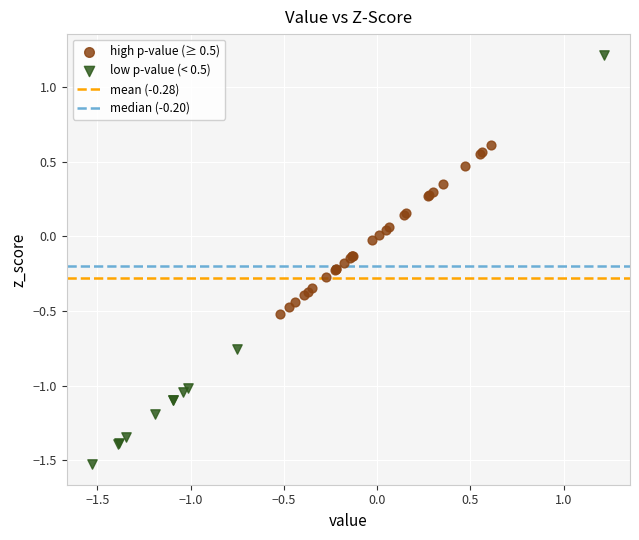

Which series contains the highest Y value?

low p-value (< 0.5)